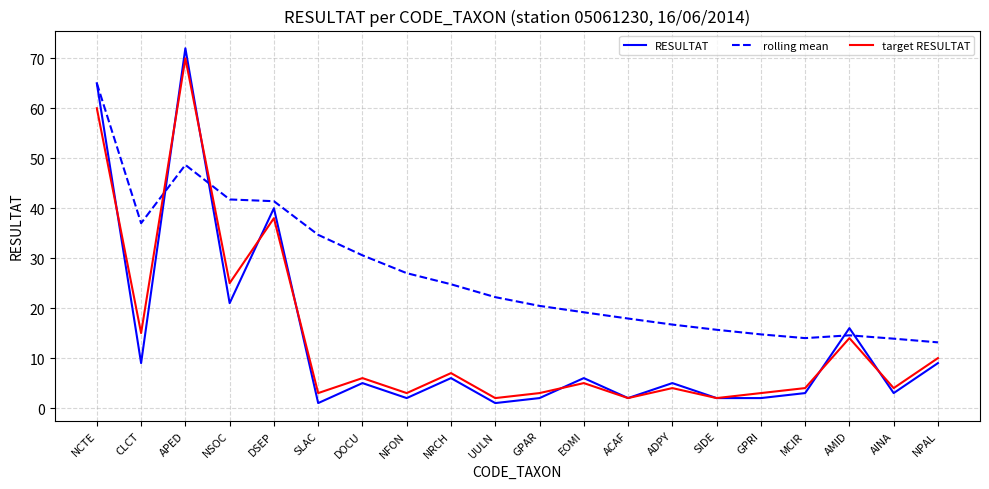

After their last crossing, which series has the higher values: rolling mean or target RESULTAT?

rolling mean